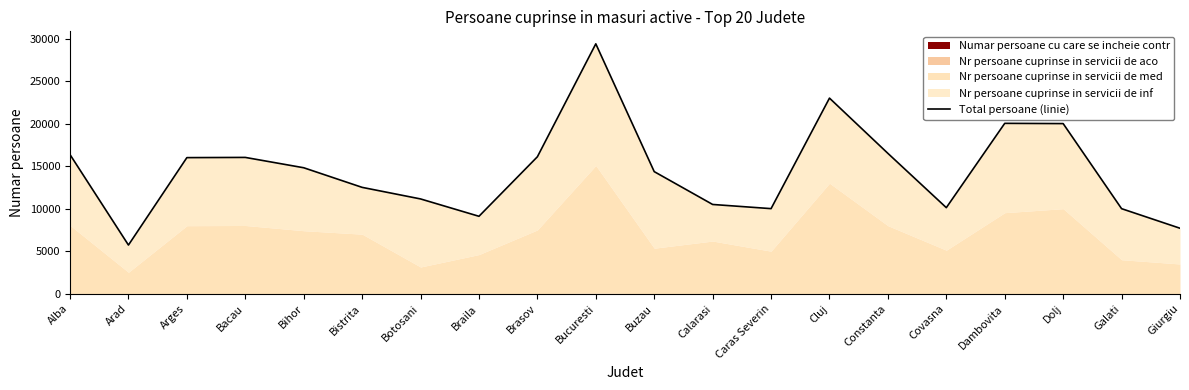

What is the difference between the maximum and minimum values?

23650